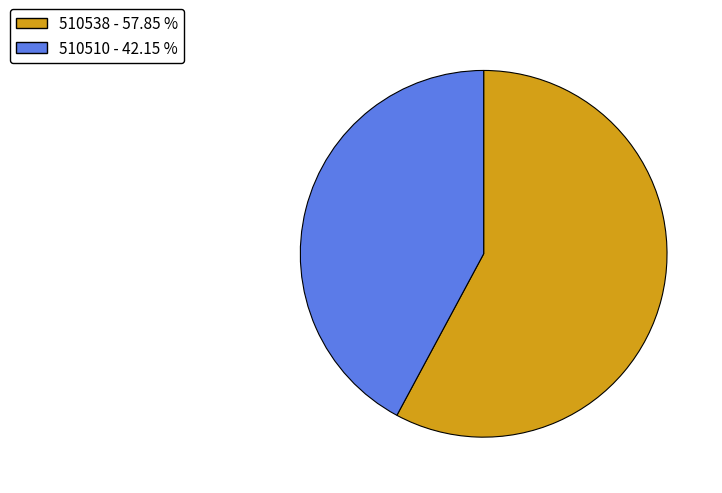

Which has a higher value, 510510 or 510538?

510538